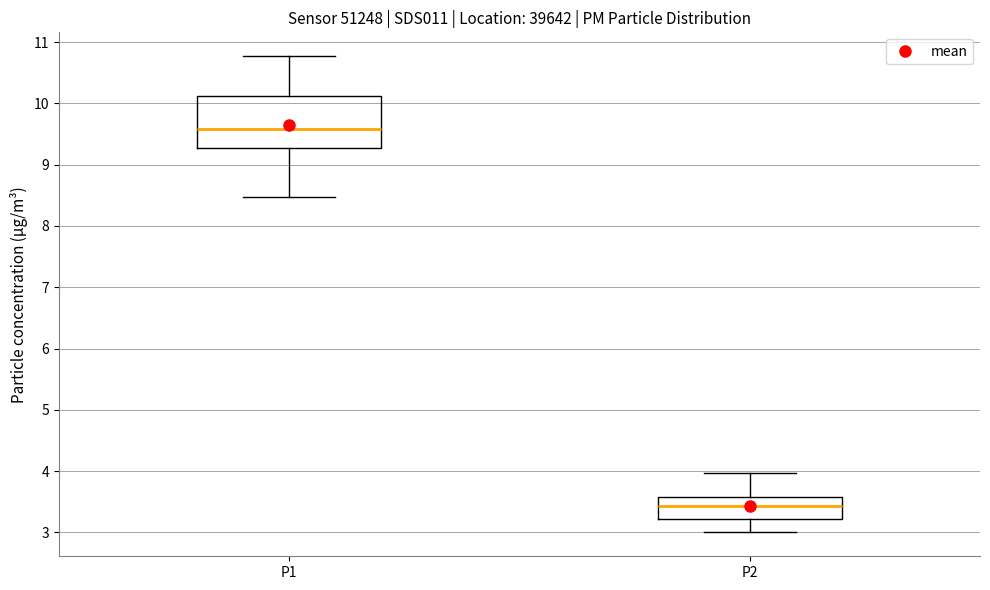

Where is the lower edge of the box for P1 on the y-axis? The values are not printed on the chart, so give them approximately, as read against the axis.

9.3